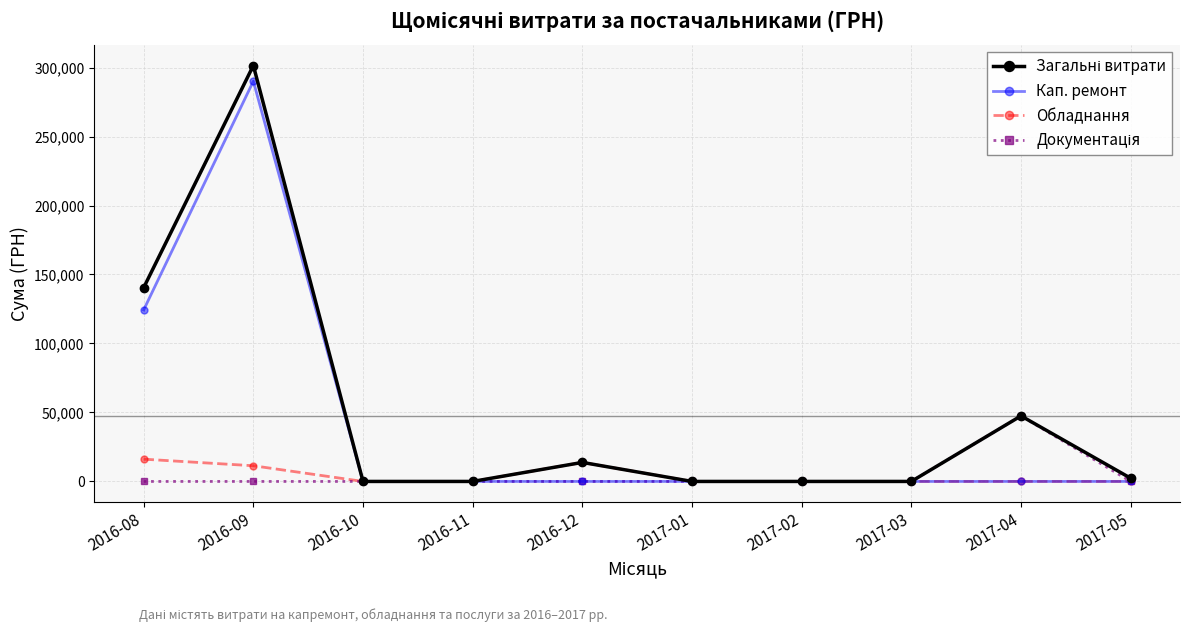

At which category is the sum across all series the highest?

2016-09